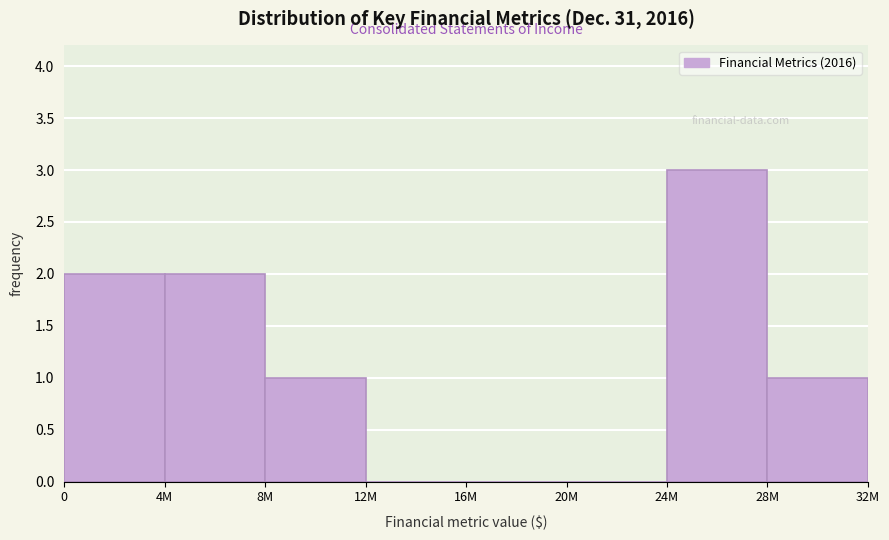

Reading left to right, what are all the values shown in this chart?

0=2	4M=2	8M=1	12M=0	16M=0	20M=0	24M=3	28M=1